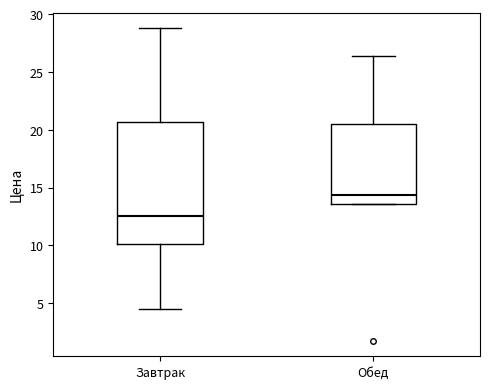

Comparing the boxes themselves (not the whiskers), which one is the tallest?

Завтрак